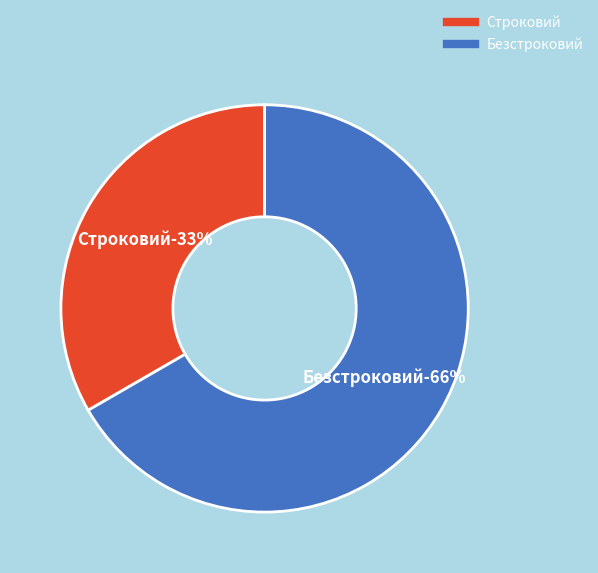

The Строковий slice represents 33% of the pie. True or false?

True